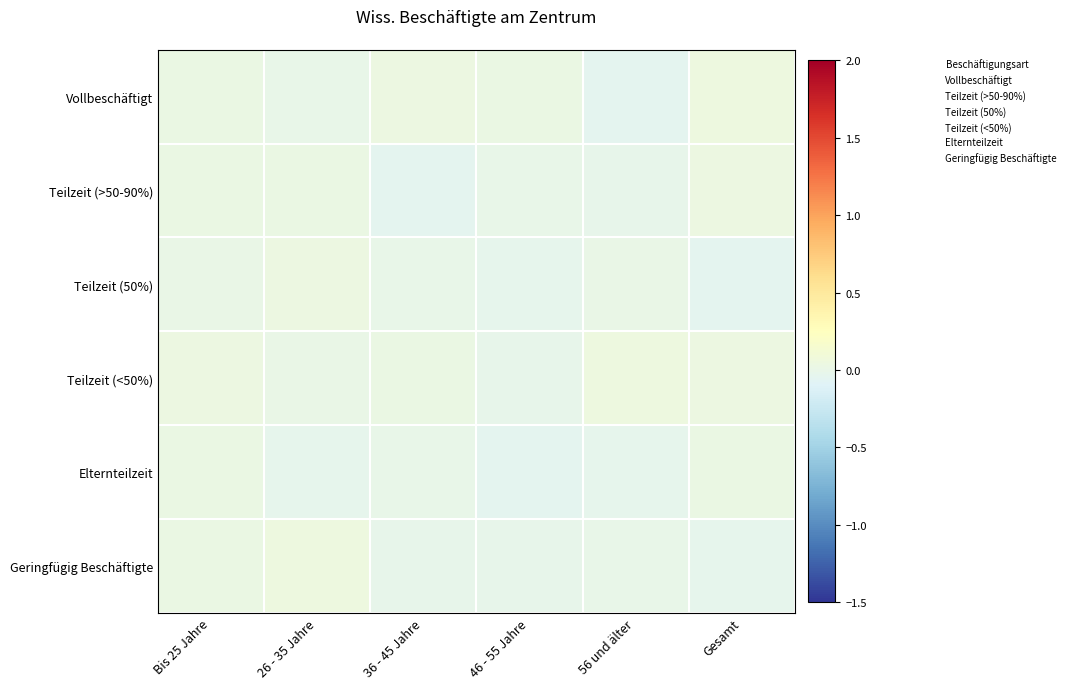

Count the number of data series in this chart.

6